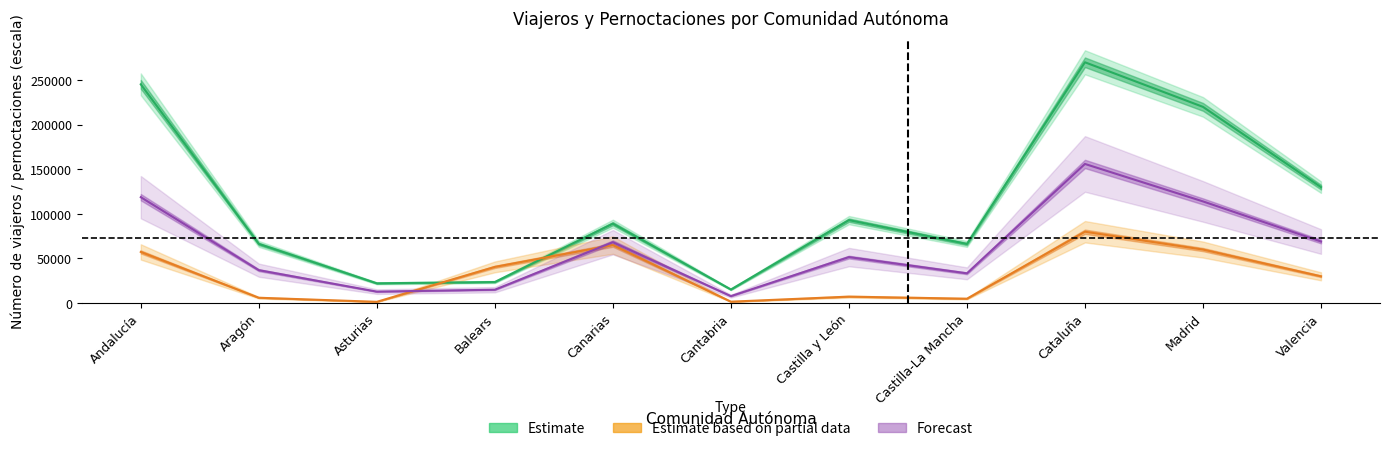

Which label corresponds to the largest value in the chart?

Cataluña